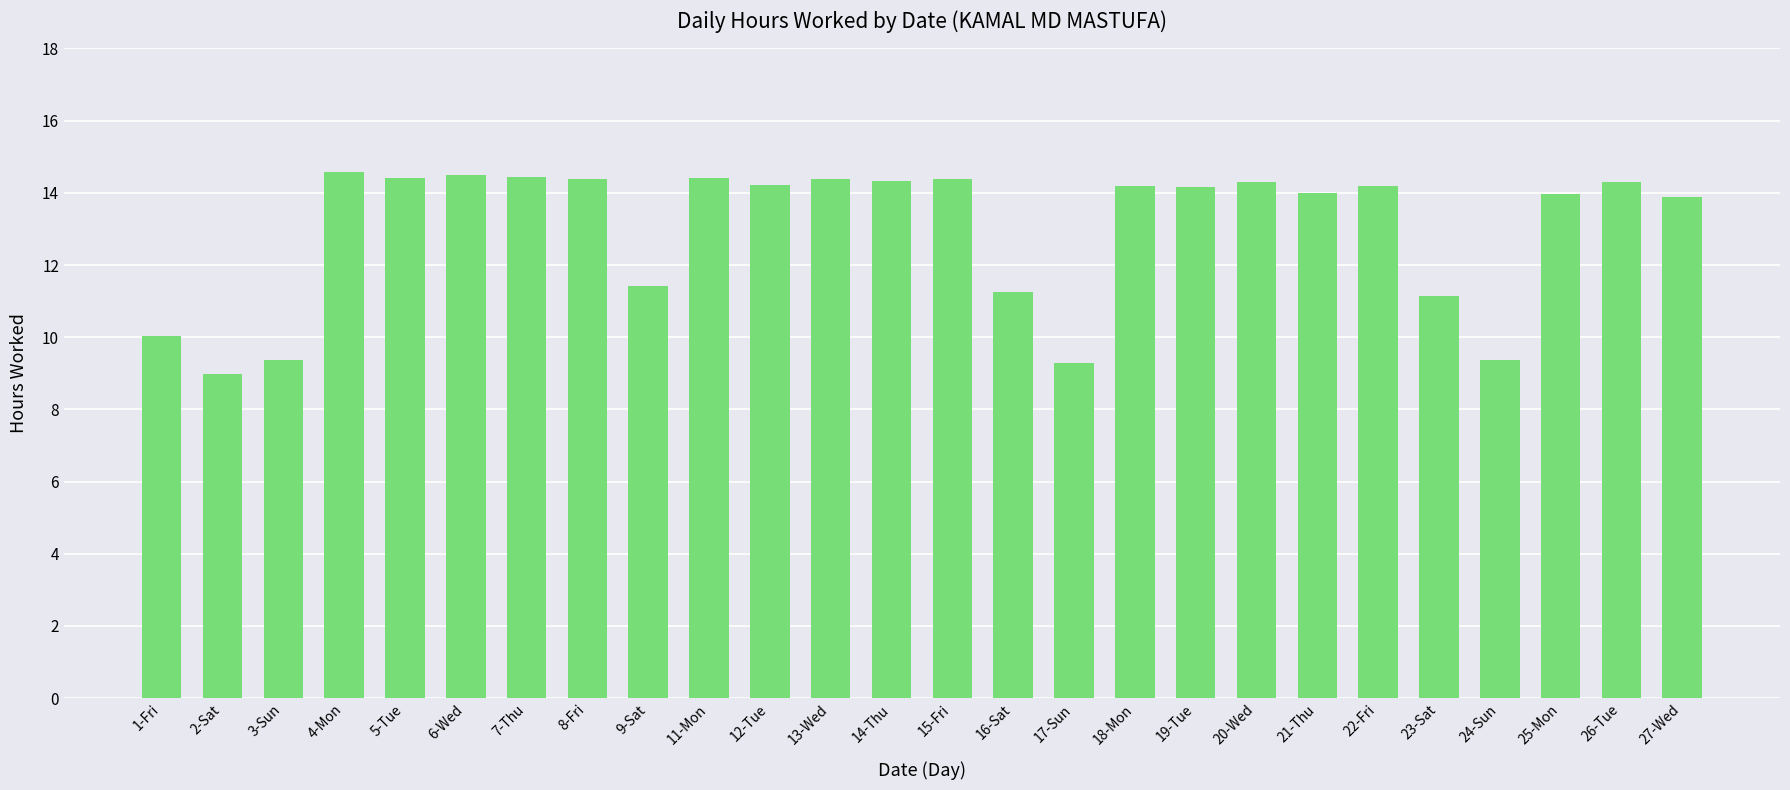

What is the label of the 9th bar from the right?

19-Tue